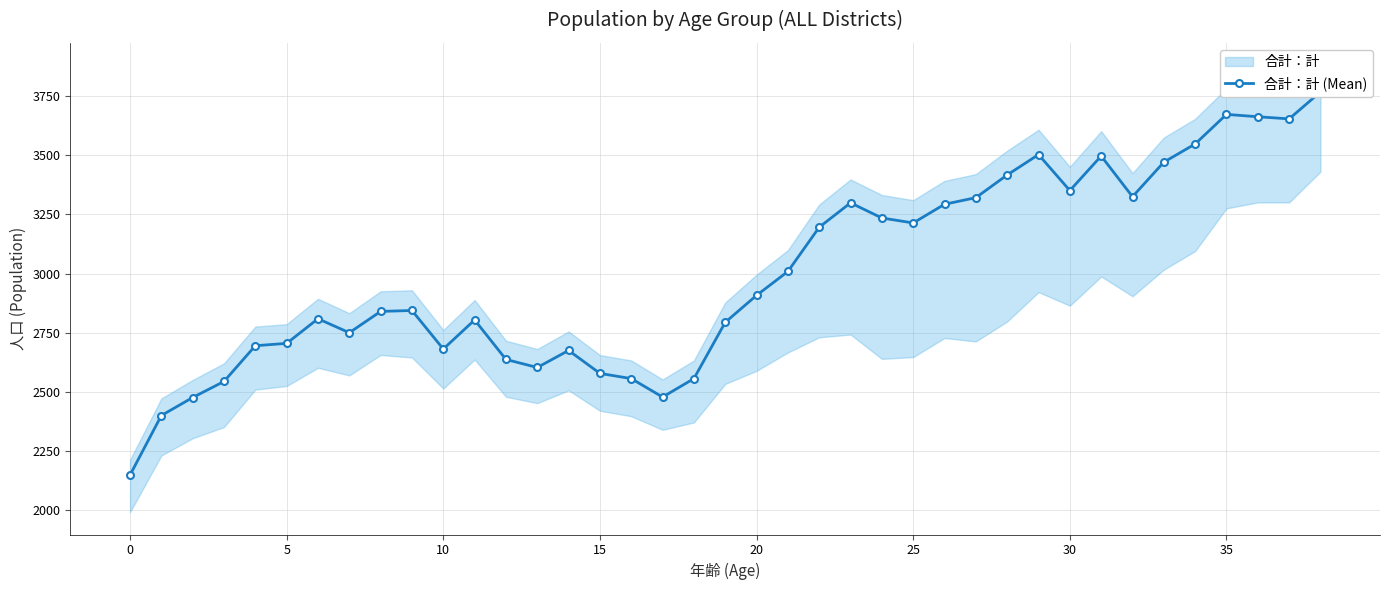

The chart shows a value of 2578 at 15. True or false?

True